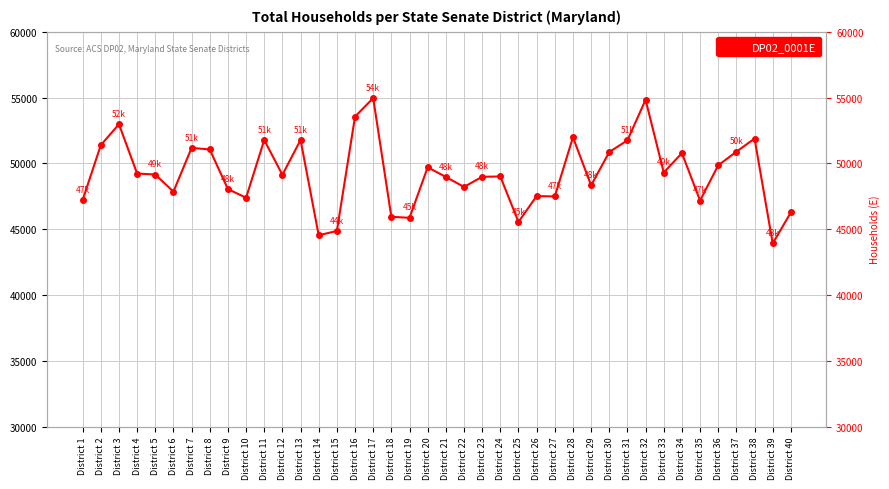

What is the change in value from District 17 to District 38?

-3074